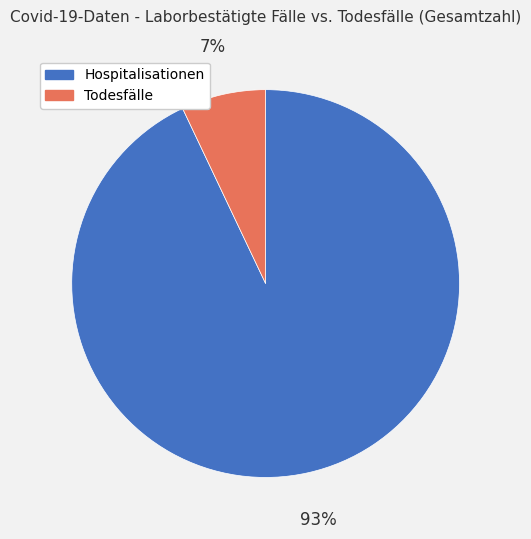

How many slices are in this pie chart?

2